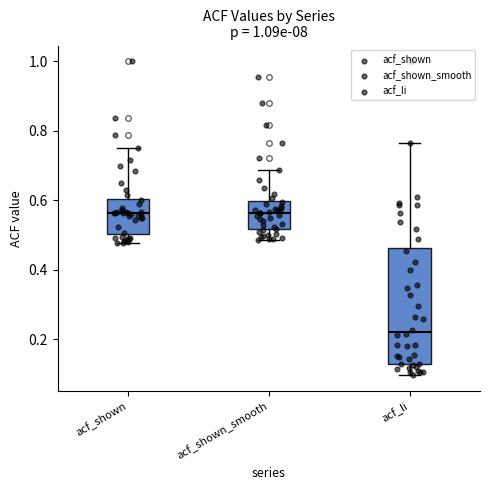

Where does the median line of the box for acf_shown sit on the y-axis? The values are not printed on the chart, so give them approximately, as read against the axis.

0.56